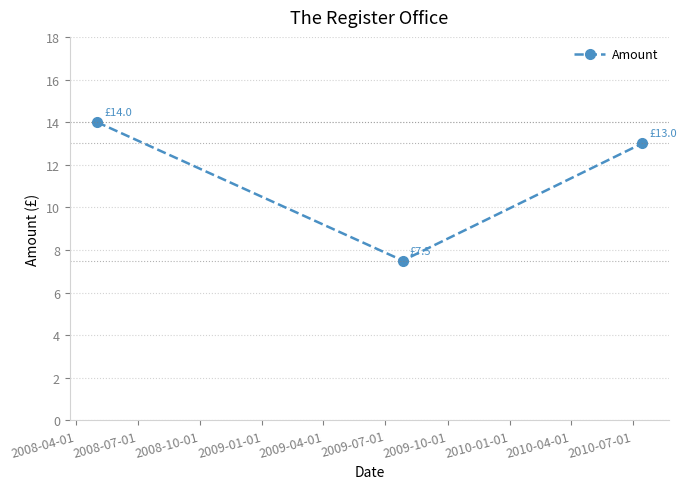

Reading left to right, what are all the values shown in this chart?

14.0	7.5	13.0